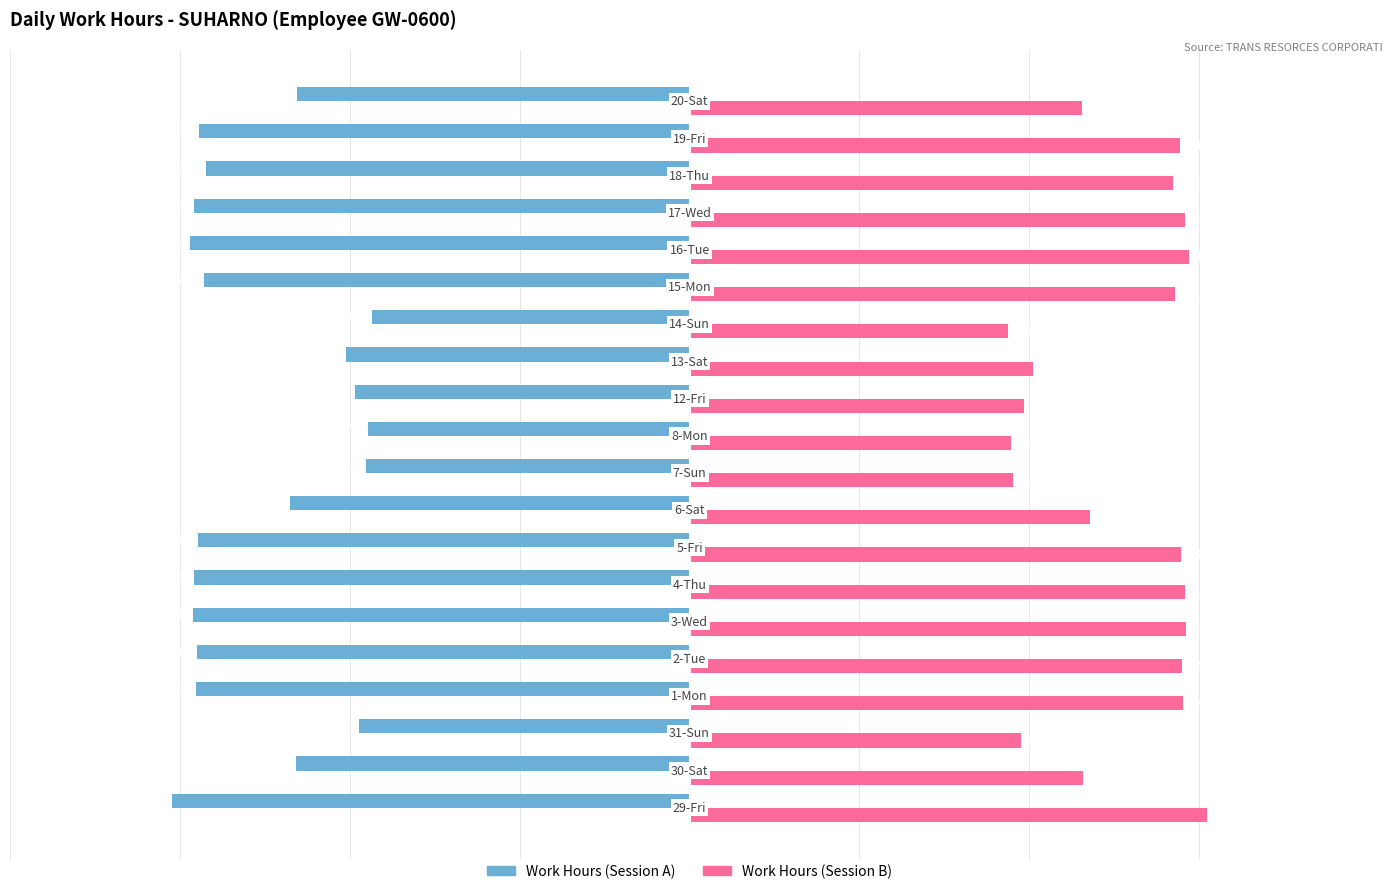

What is the value of the Work Hours (Right) bar at the 14th from the left?

9.4